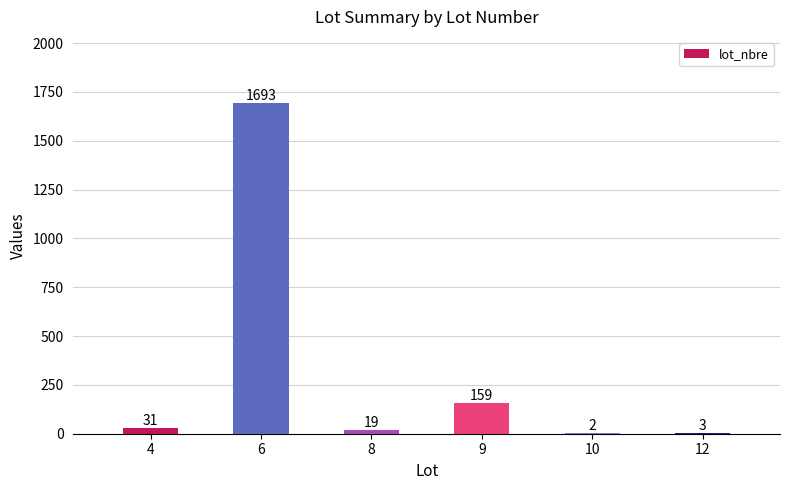

Reading right to left, transcribe all the data shown in this chart.

12=3	10=2	9=159	8=19	6=1693	4=31